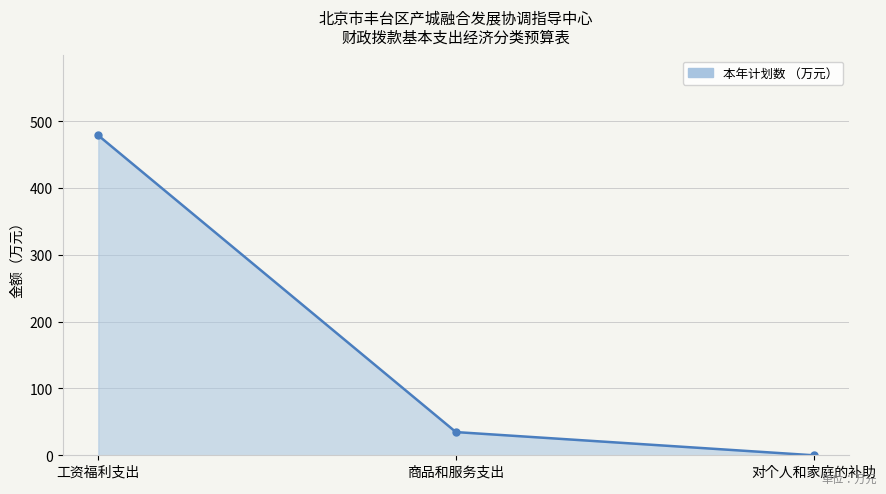

List the labels in order of value, smallest first.

对个人和家庭的补助, 商品和服务支出, 工资福利支出